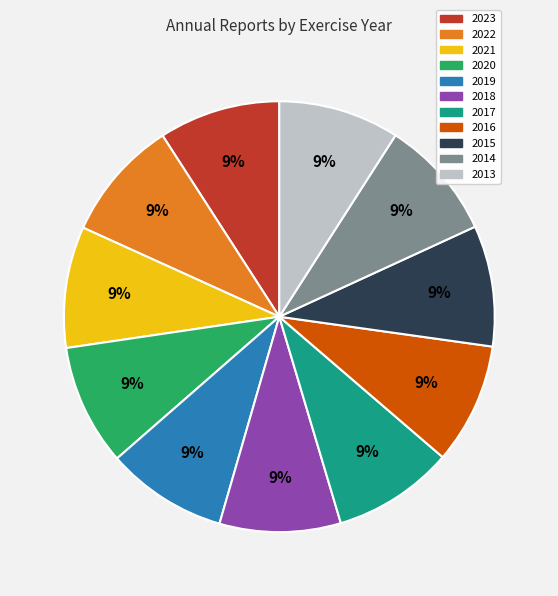

What percentage is the 2021 slice, to the nearest percent?

9%